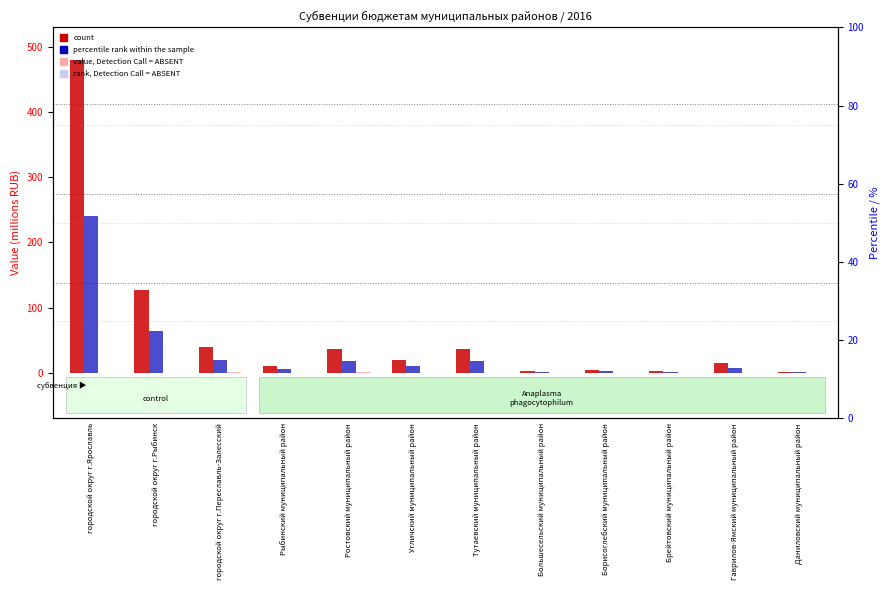

Is it true that value, Detection Call = ABSENT equals 0.1 at Угличский муниципальный район?

False